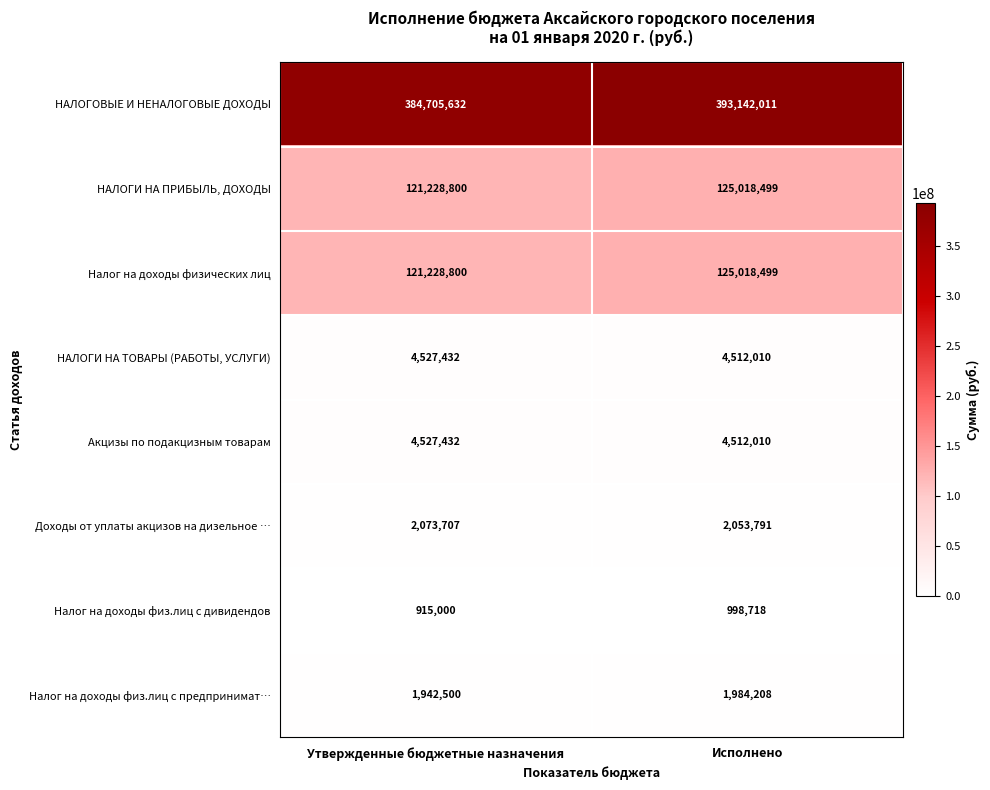

Is it true that Доходы от уплаты акцизов на дизельное … equals 2053791 at Исполнено?

True